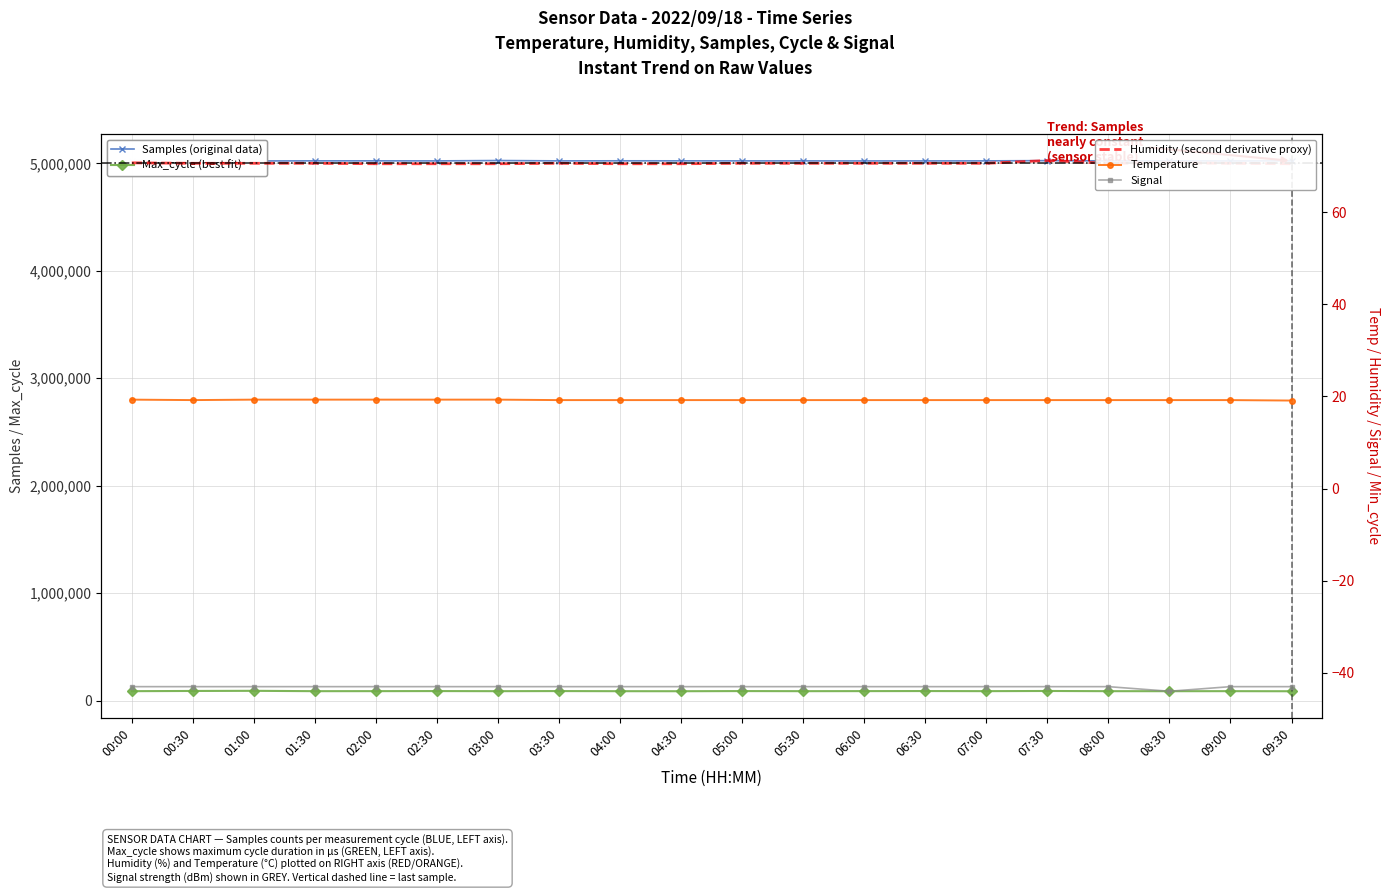

What are all the series names shown in the legend?

Samples, Max_cycle, Humidity, Temp, Signal